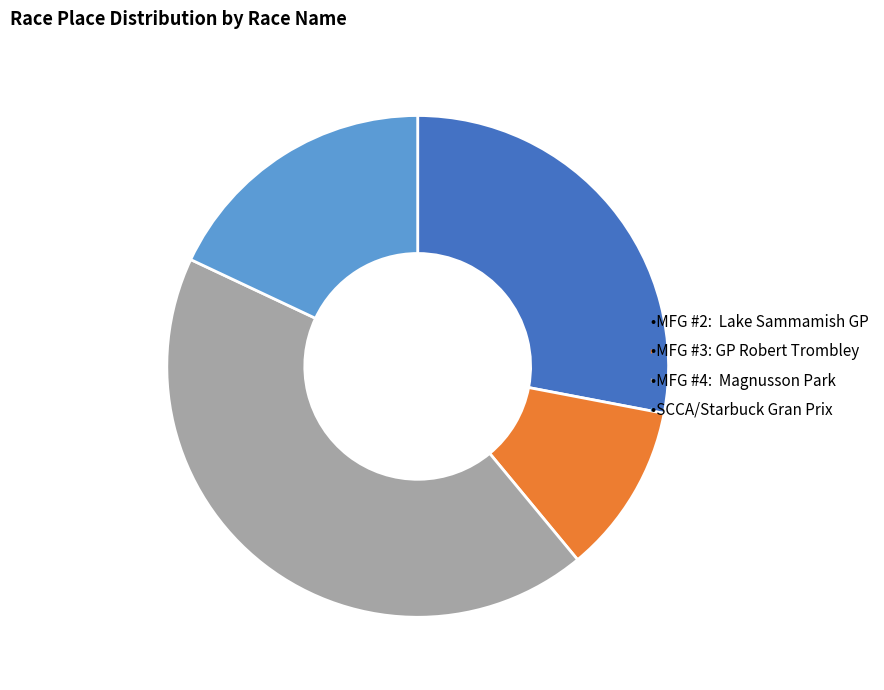

Is there any slice that represents more than half of the pie?

No